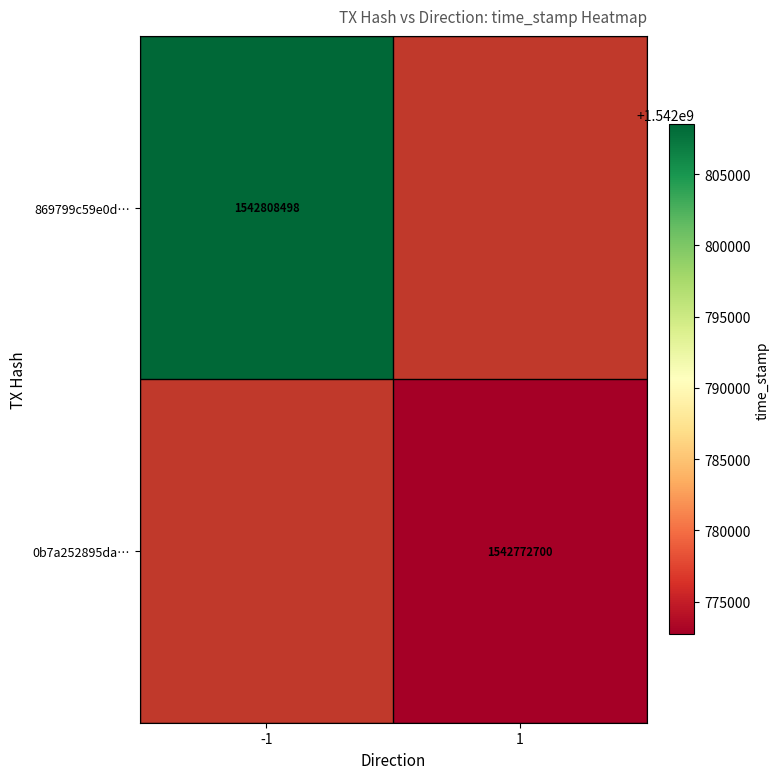

True or false: 869799c59e0d… has a value of 2347259645 at -1.

False